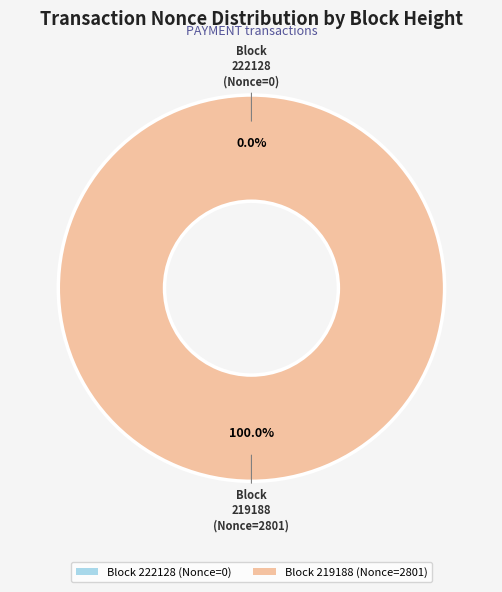

Which category has the smallest portion of the pie?

222128